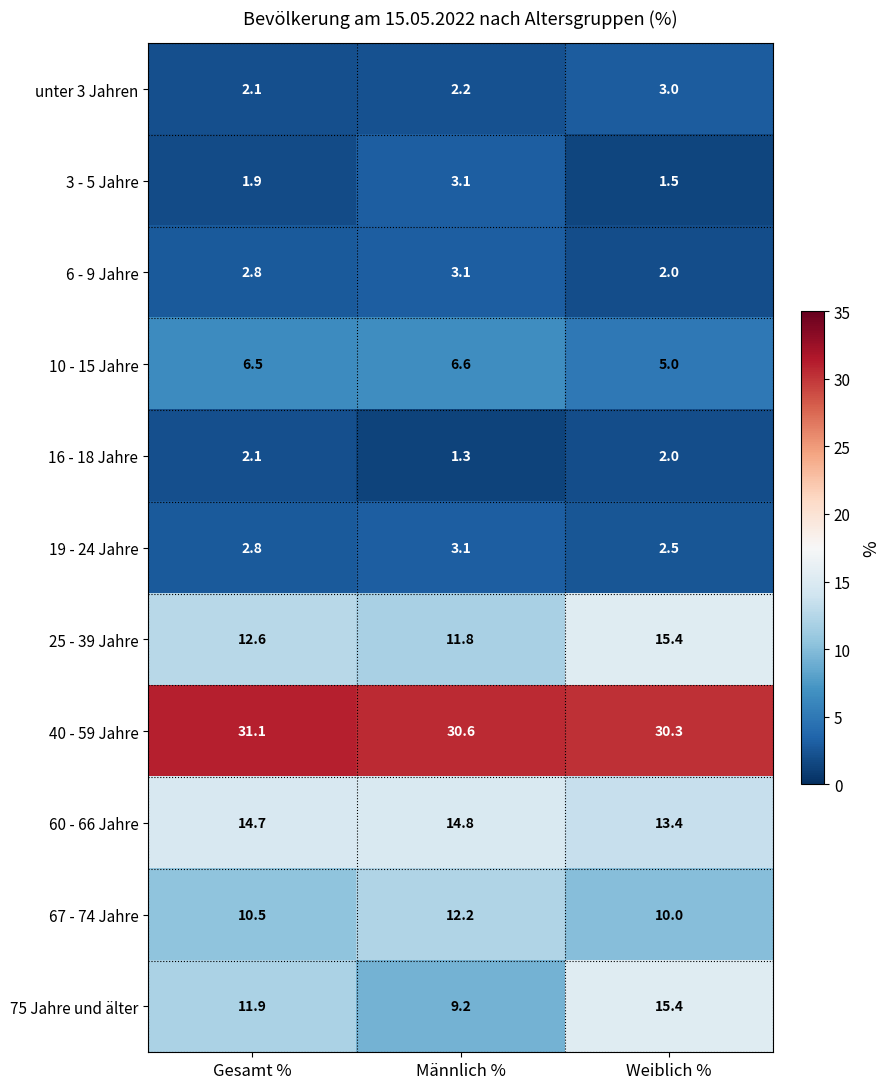

At which category is the sum across all series the highest?

Weiblich %